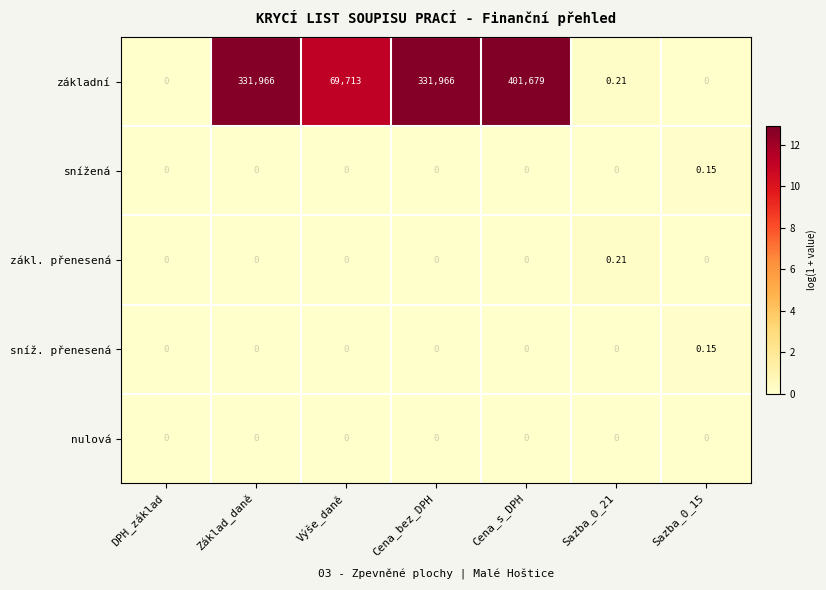

What is the total value across all series at Cena_s_DPH?

401679.0